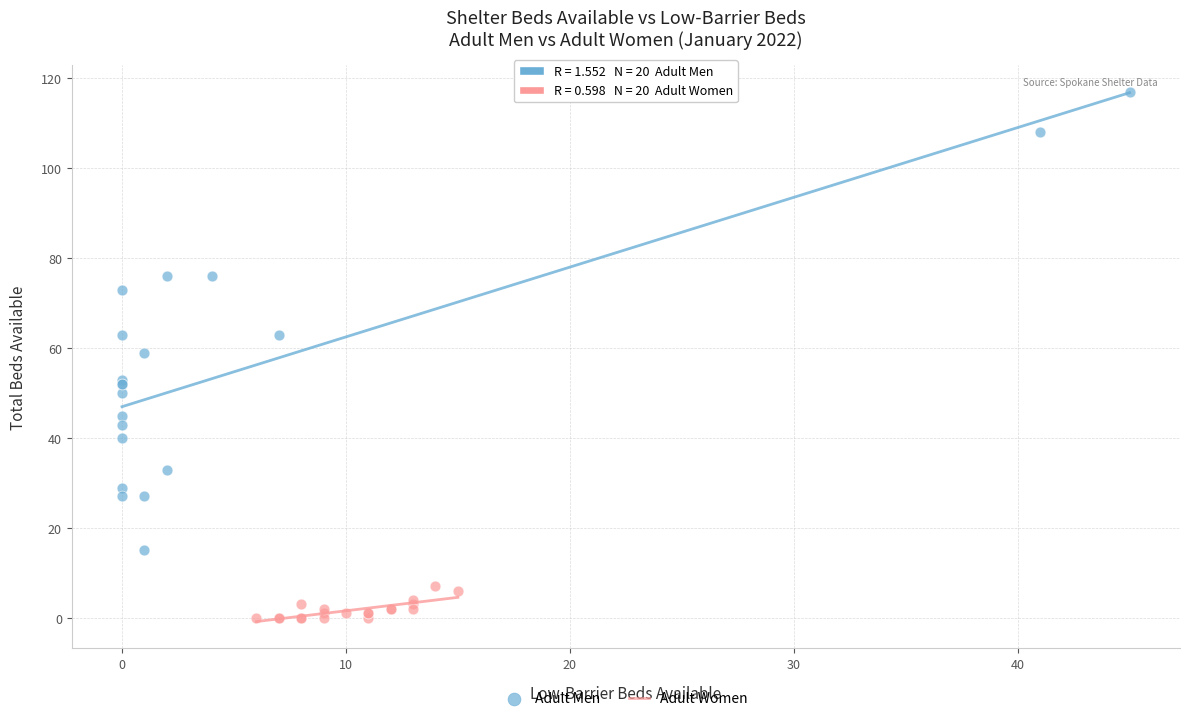

Which series reaches the maximum Y coordinate?

Adult Men